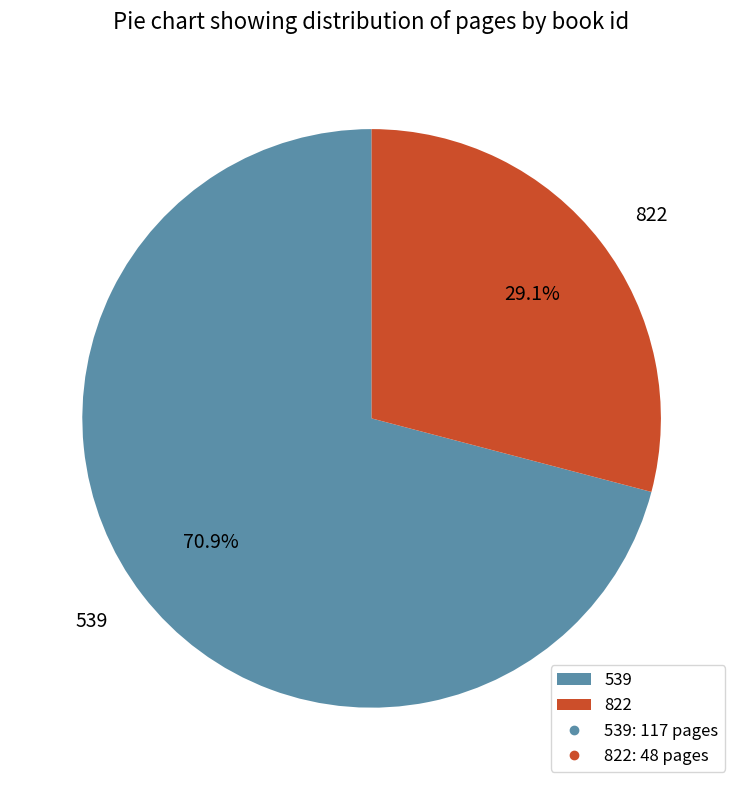

What is the total percentage of 539 and 822?

100.0%